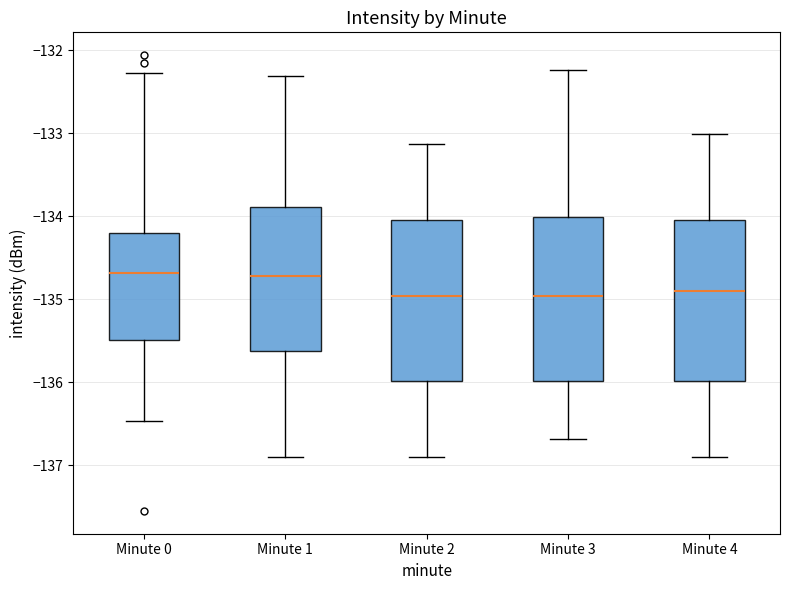

Reading left to right, read every box against the y-axis: the position of its median line, the range the box covers, and the ends of its whiskers. The values are not printed on the chart, so give them approximately, as read against the axis.

Minute 0: median -134.7, box -135.5 to -134.2, whiskers -136.5 to -132.3
Minute 1: median -134.7, box -135.6 to -133.9, whiskers -136.9 to -132.3
Minute 2: median -135.0, box -136.0 to -134.0, whiskers -136.9 to -133.1
Minute 3: median -135.0, box -136.0 to -134.0, whiskers -136.7 to -132.2
Minute 4: median -134.9, box -136.0 to -134.0, whiskers -136.9 to -133.0